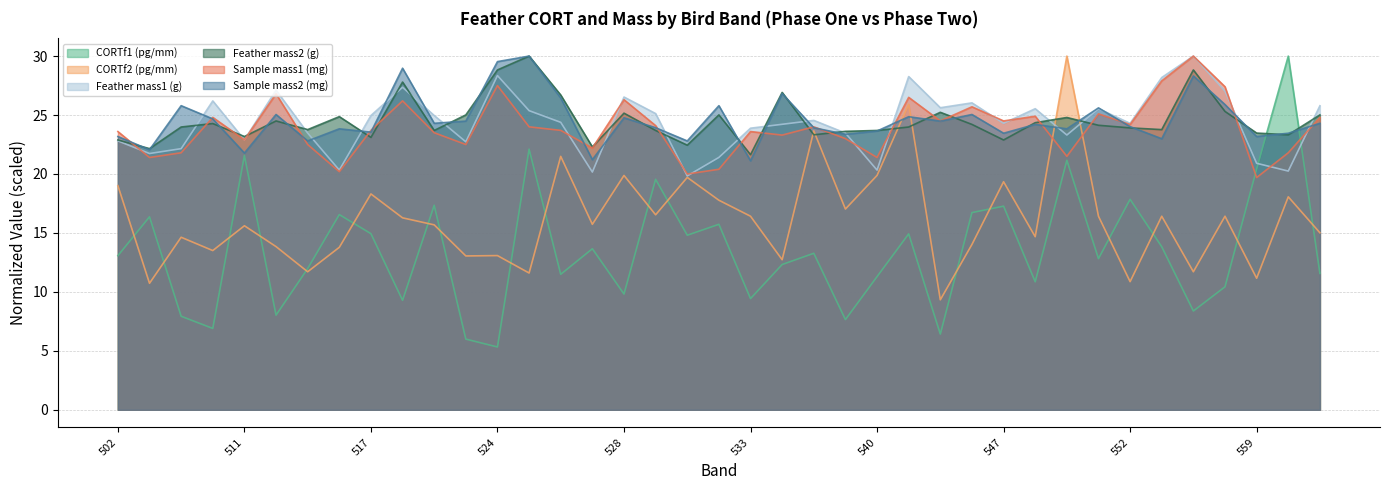

Which category has the lowest value in the CORTf2 (pg/mm) series?

544